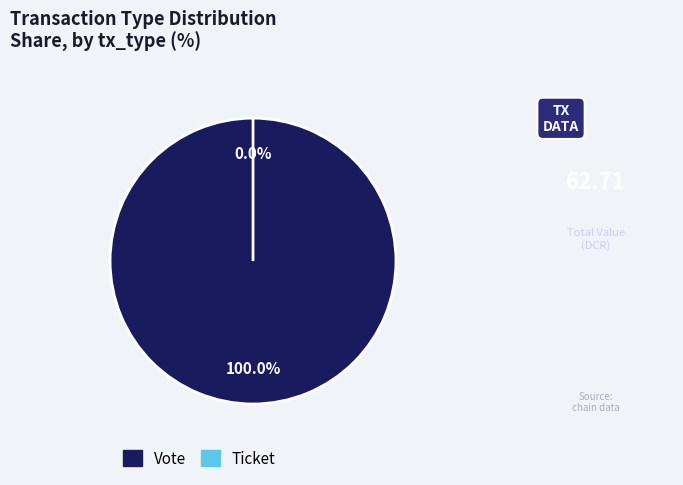

To the nearest percent, what is the average slice percentage?

50%